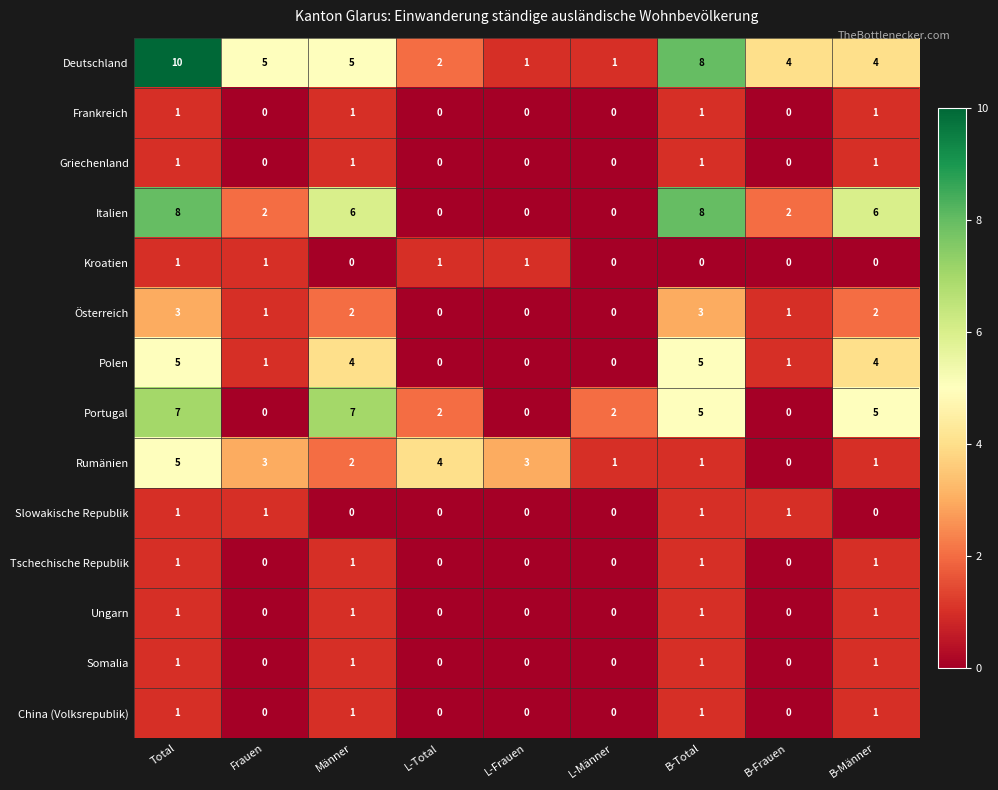

Is it true that Griechenland equals 1 at Total?

True